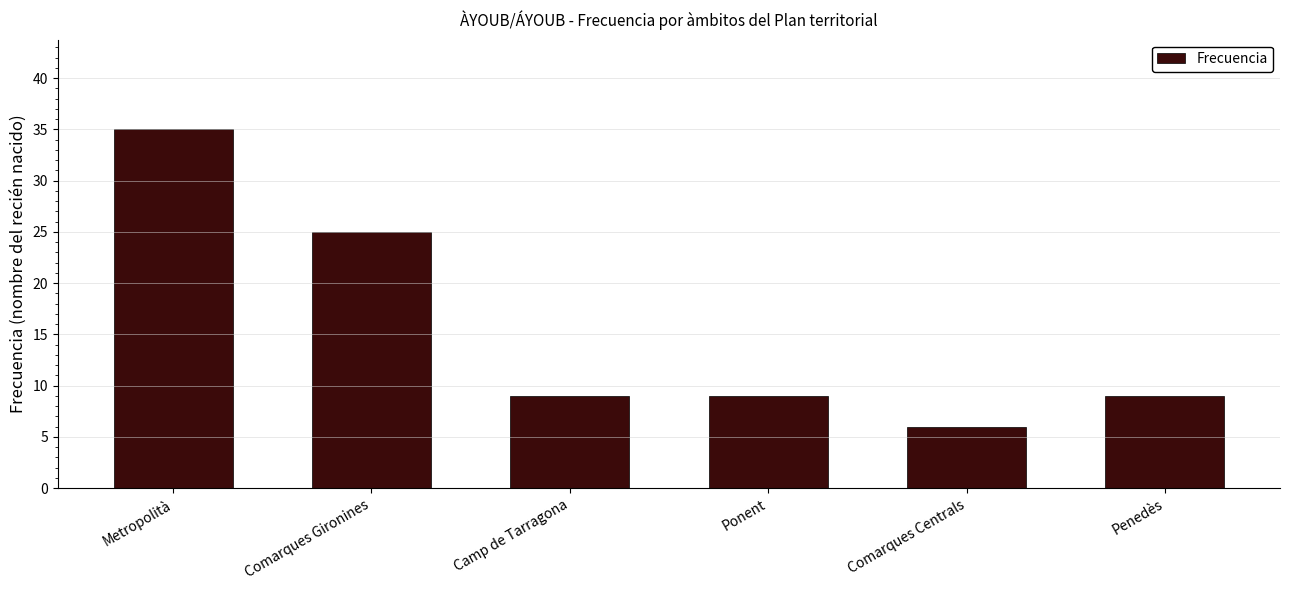

What is the sum of all values?

93